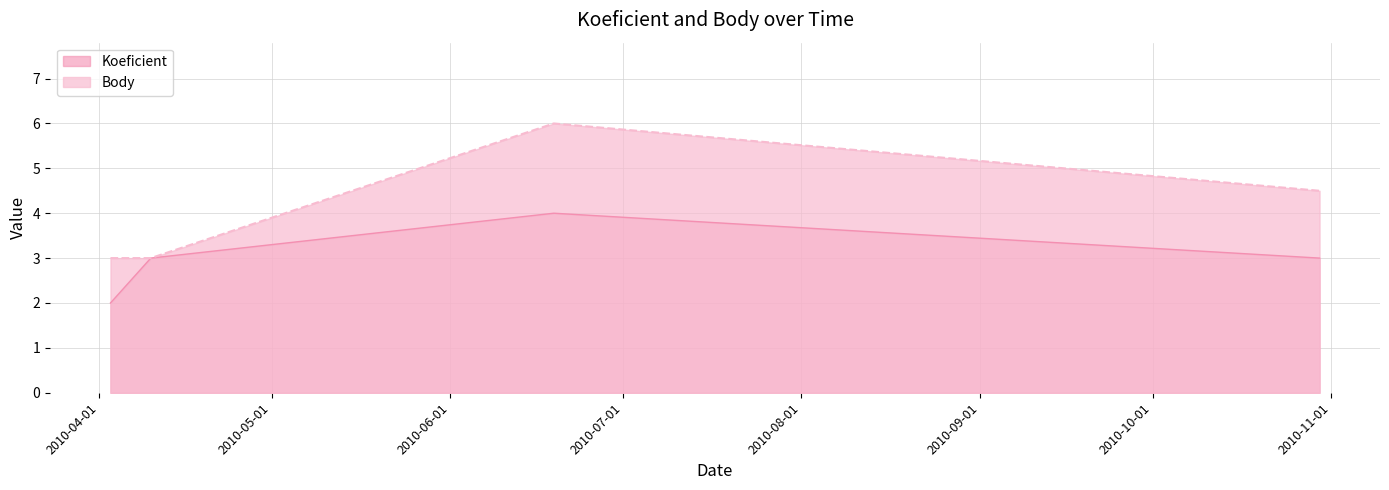

What is the average value of the Koeficient series?

3.0